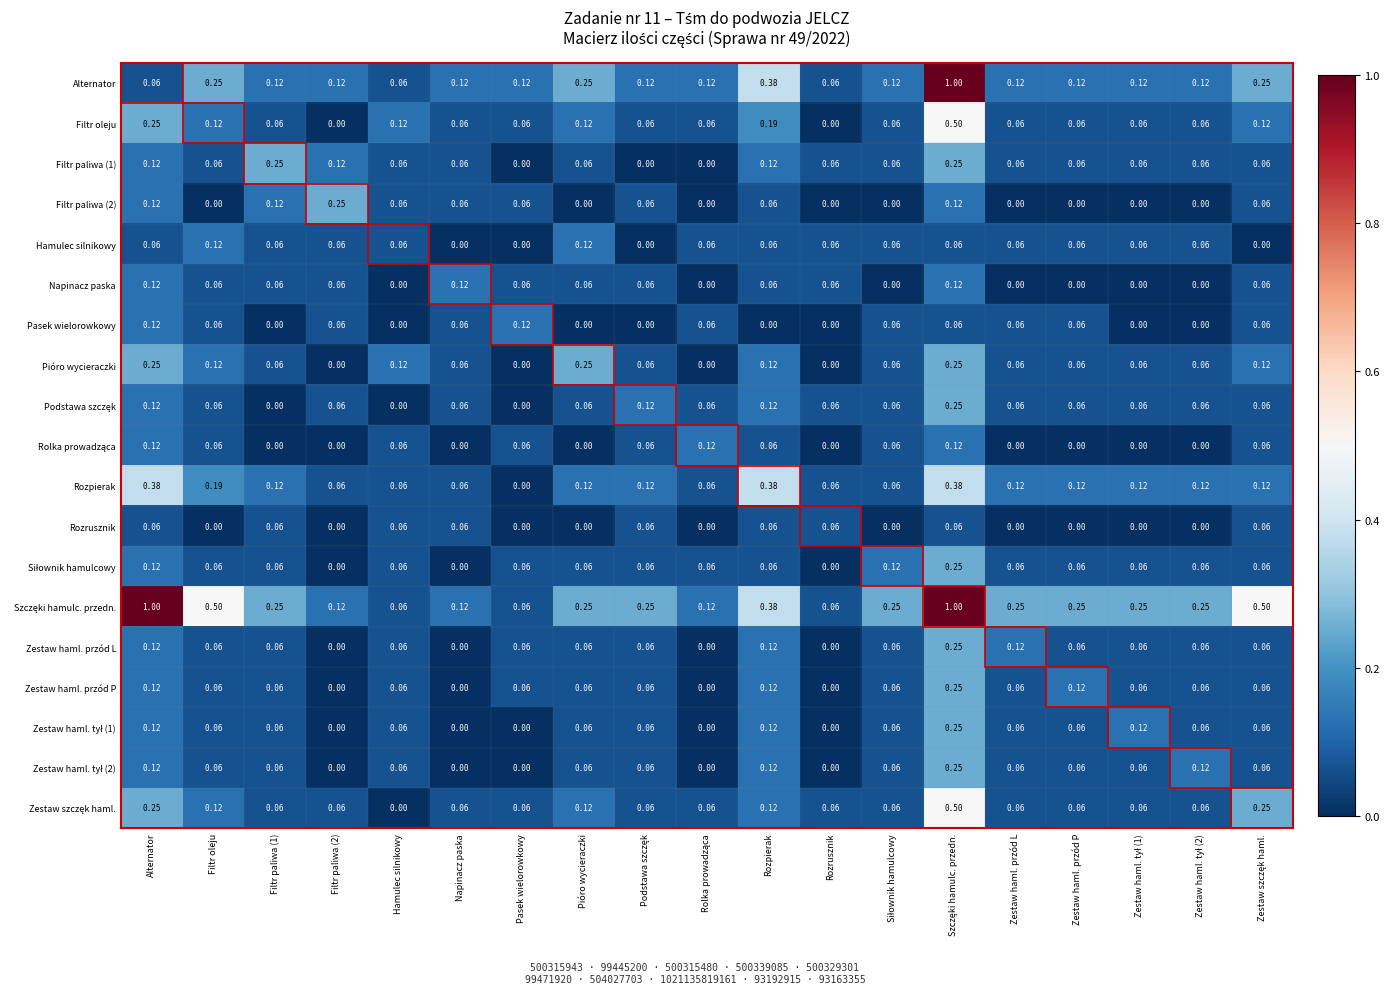

True or false: Alternator has a value of 0.1 at Alternator.

True